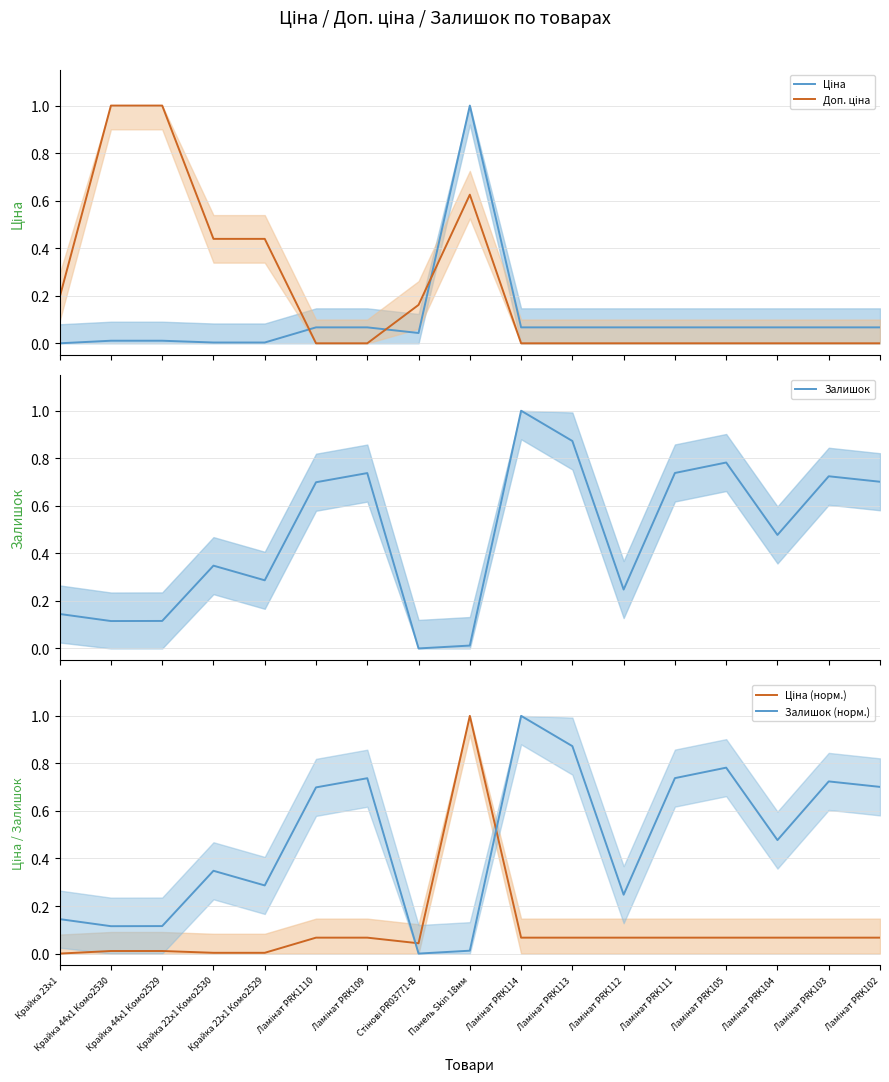

How many lines are shown in the chart?

5